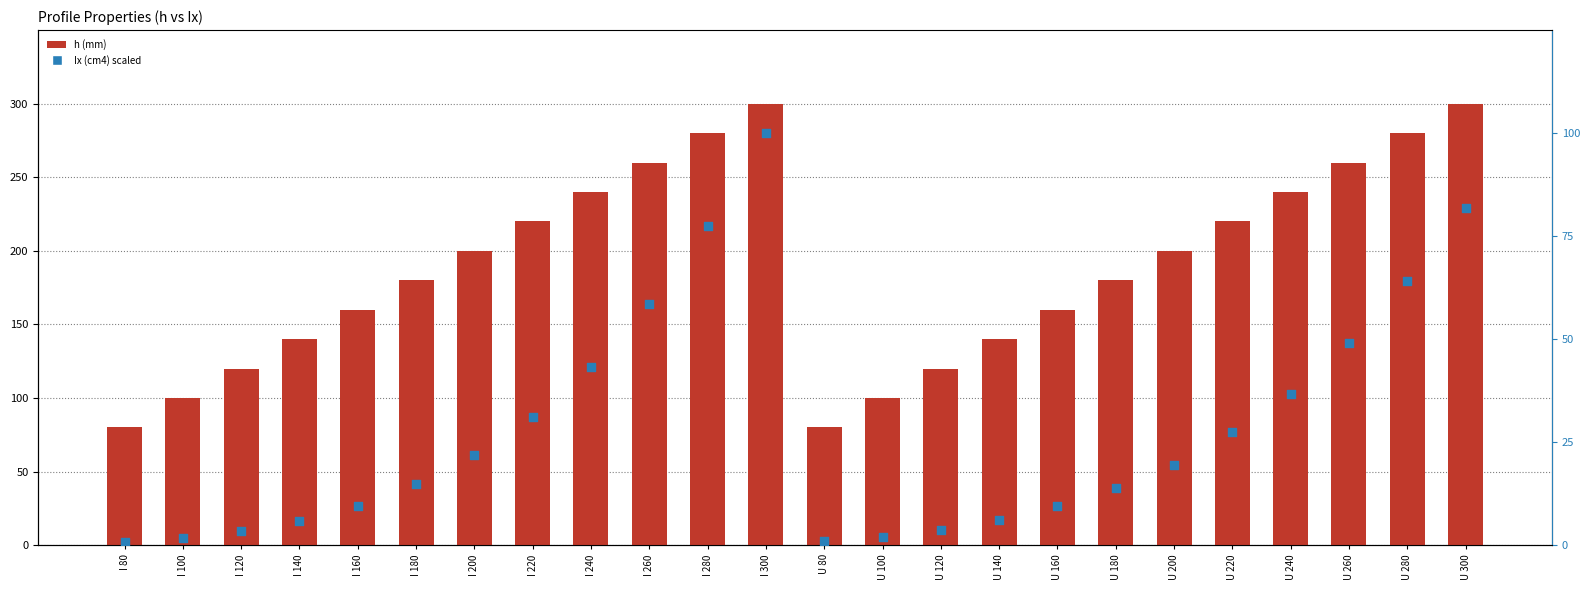

At which category is the sum across all series the highest?

I 300